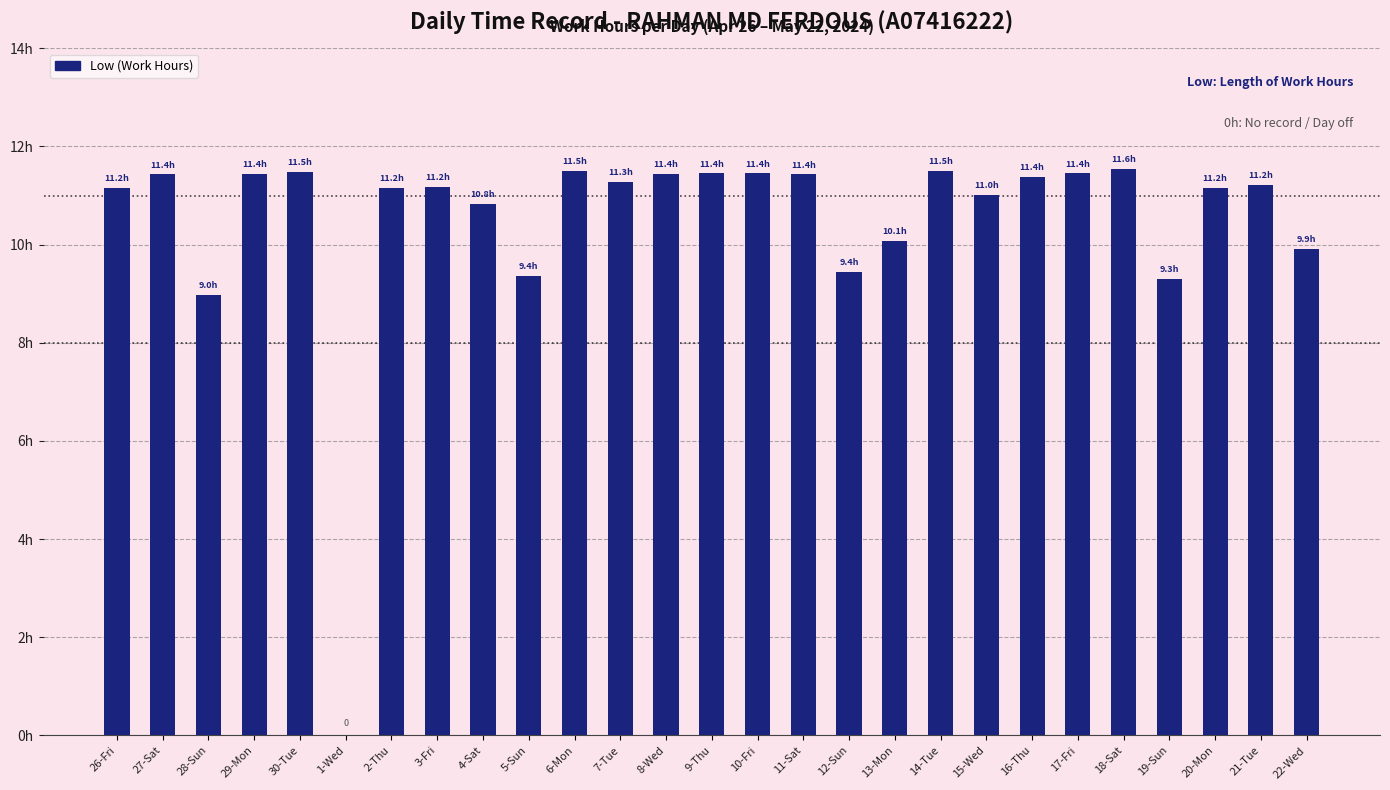

Are the bars horizontal?

No